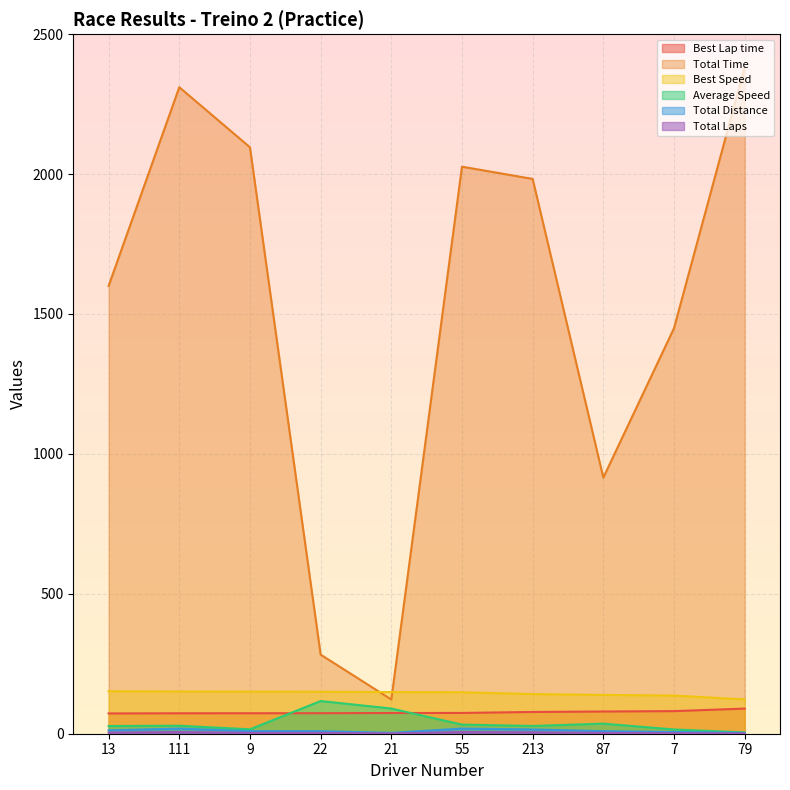

True or false: Best Lap time and Total Time intersect in this chart.

False